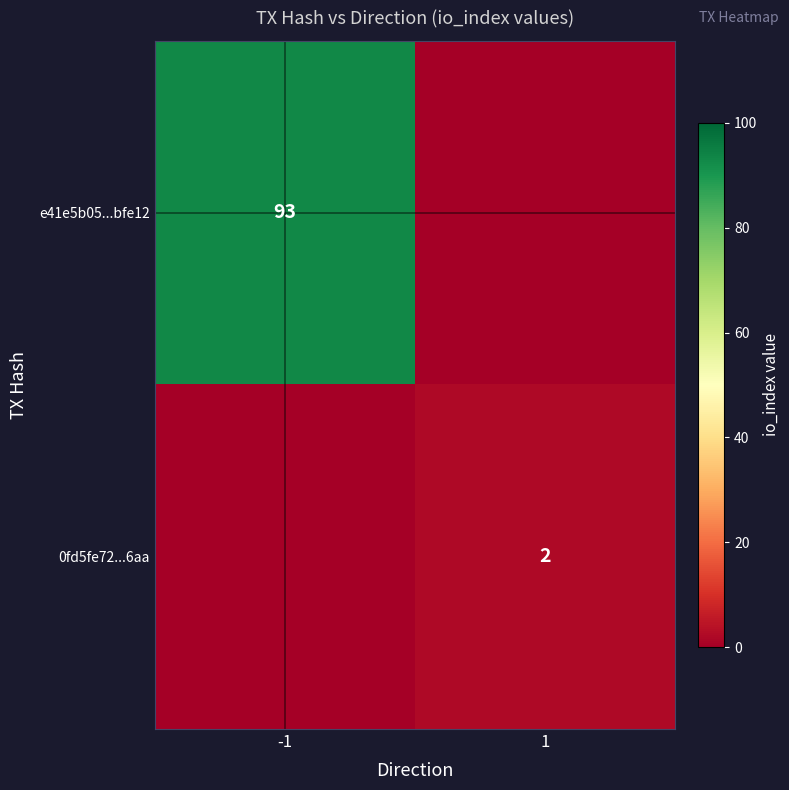

The 0fd5fe72...6aa series shows 3 at 1. True or false?

False